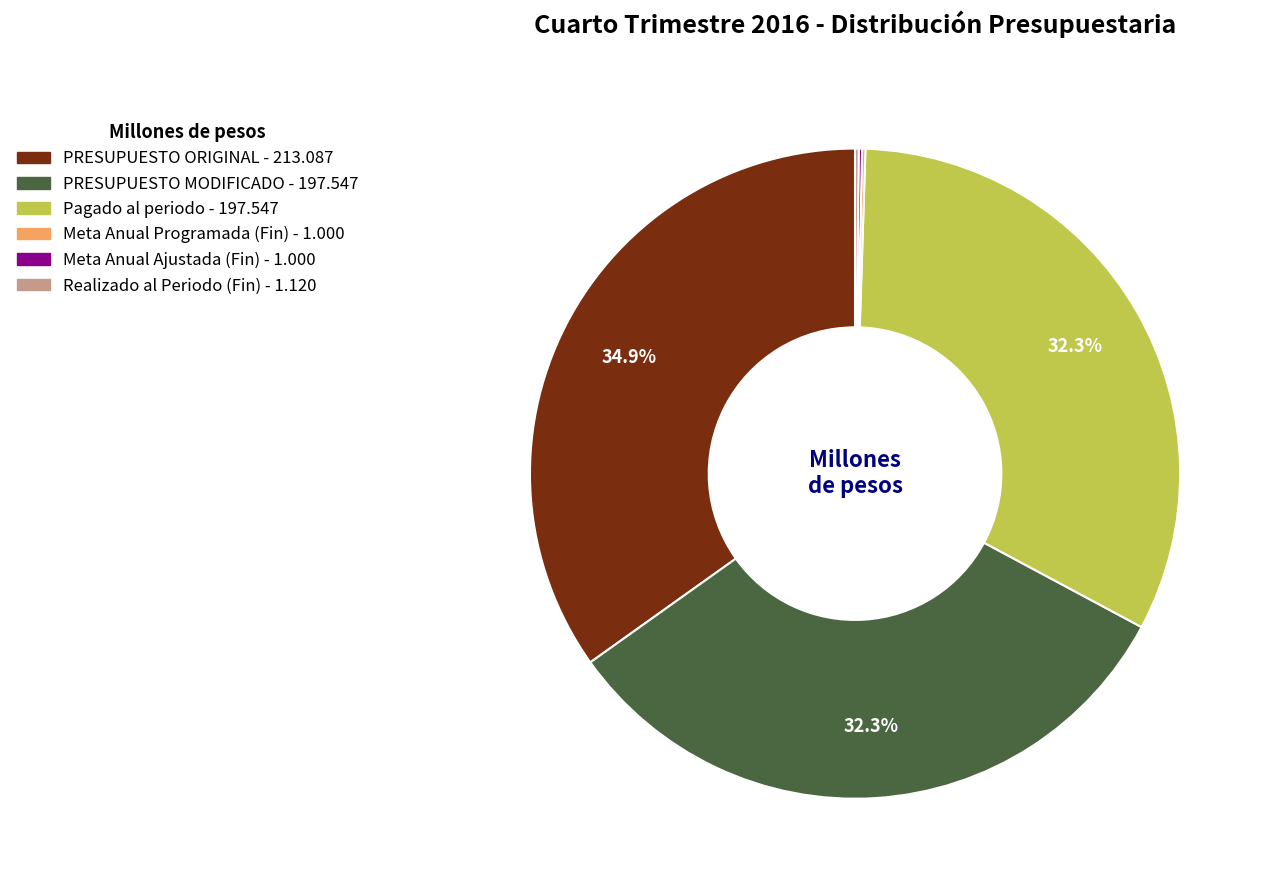

To the nearest percent, what portion does PRESUPUESTO ORIGINAL represent?

35%